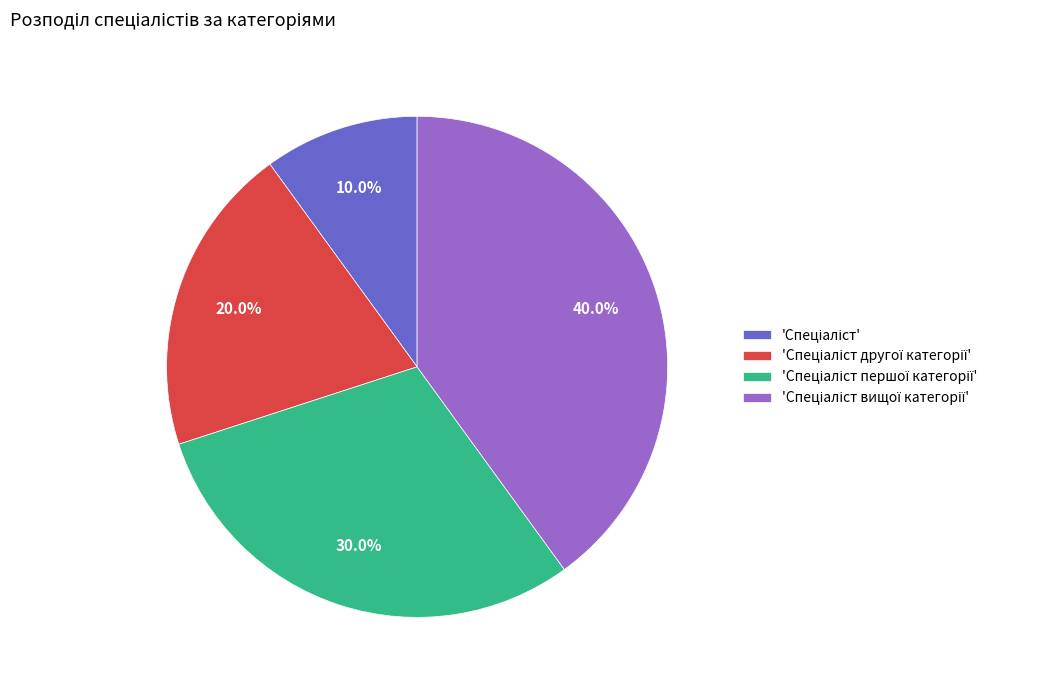

Does any single category account for the majority?

No